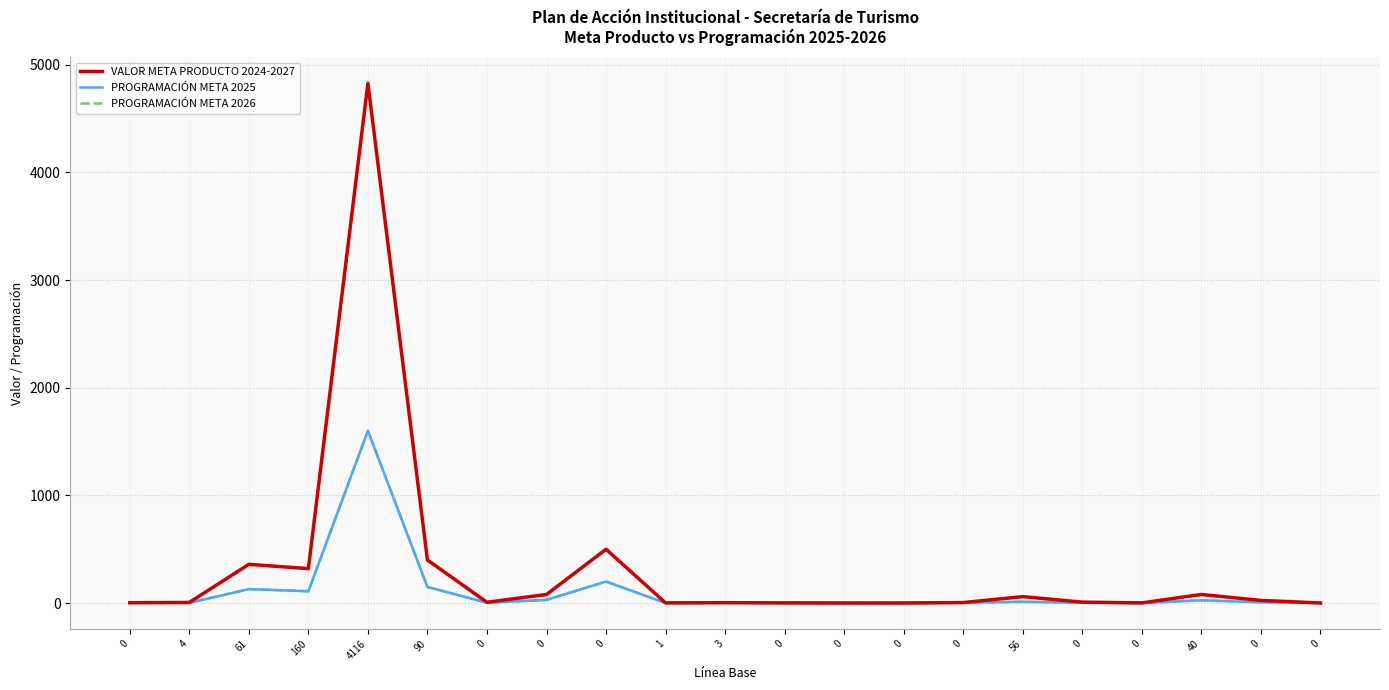

Where is the first local minimum for VALOR META PRODUCTO 2024-2027?

160